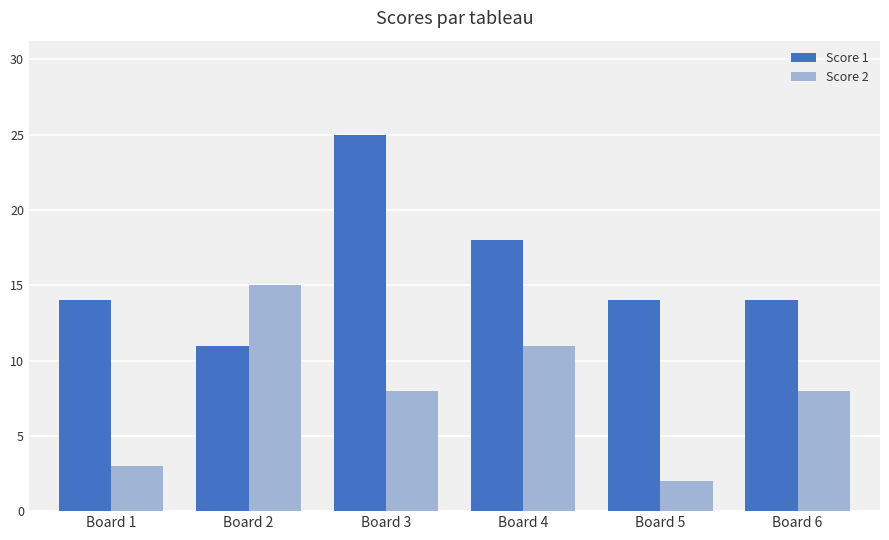

Which label corresponds to the largest value in the chart?

Board 3